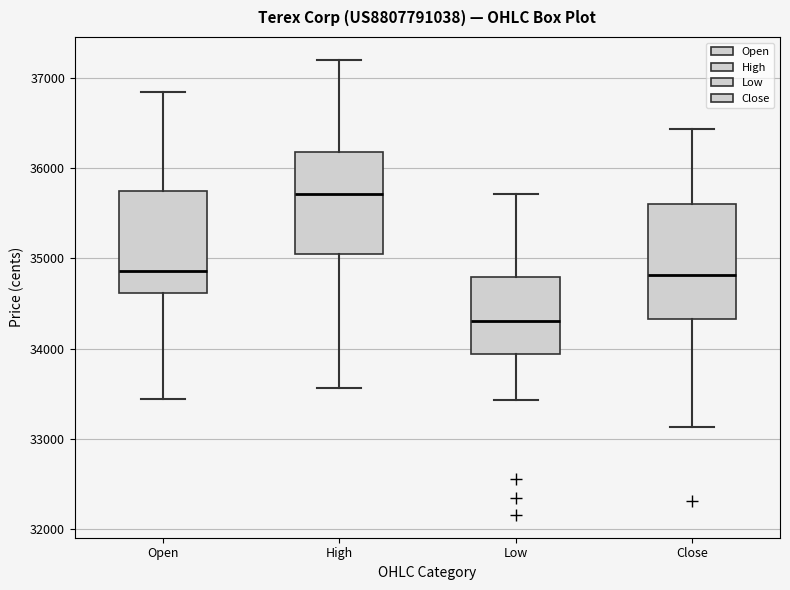

Where does the lower whisker of the box for Open end on the y-axis? The values are not printed on the chart, so give them approximately, as read against the axis.

33400